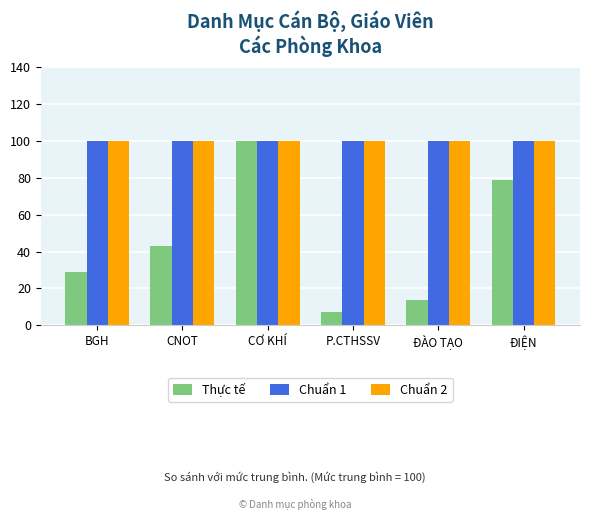

What is the value of the Chuẩn 1 bar at the 5th from the left?

100